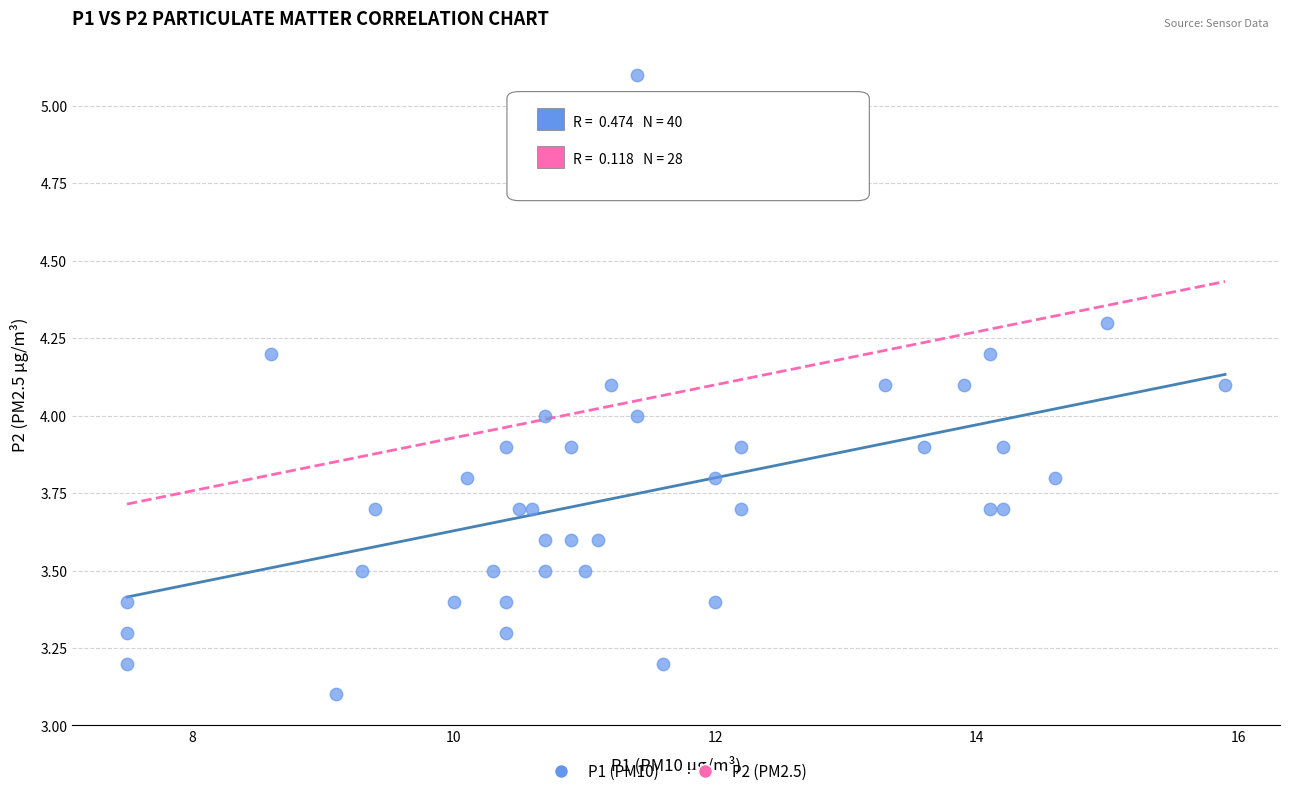

What is the range of Y values (max minus min)?

2.0